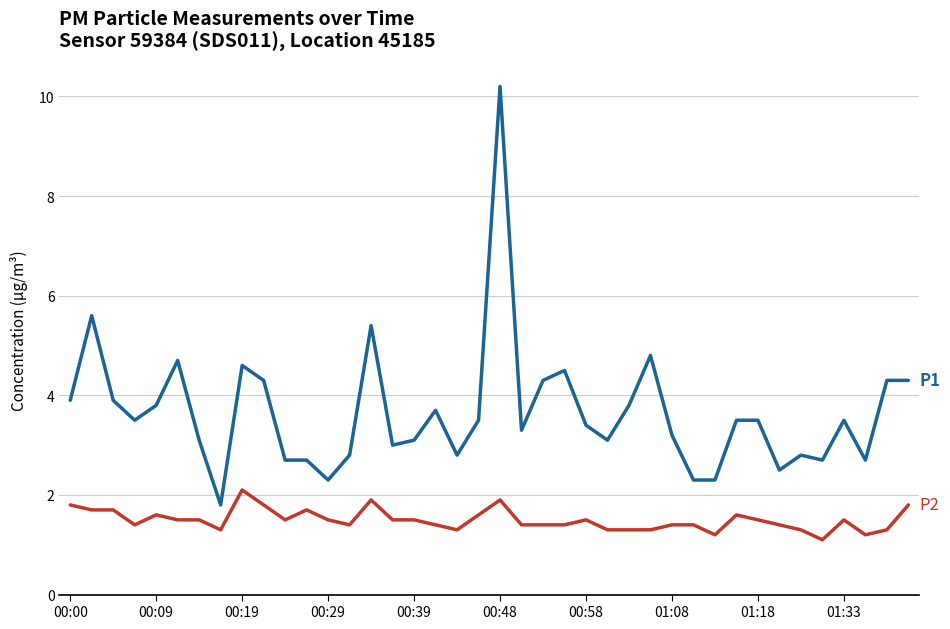

What is the greatest value displayed?

10.2